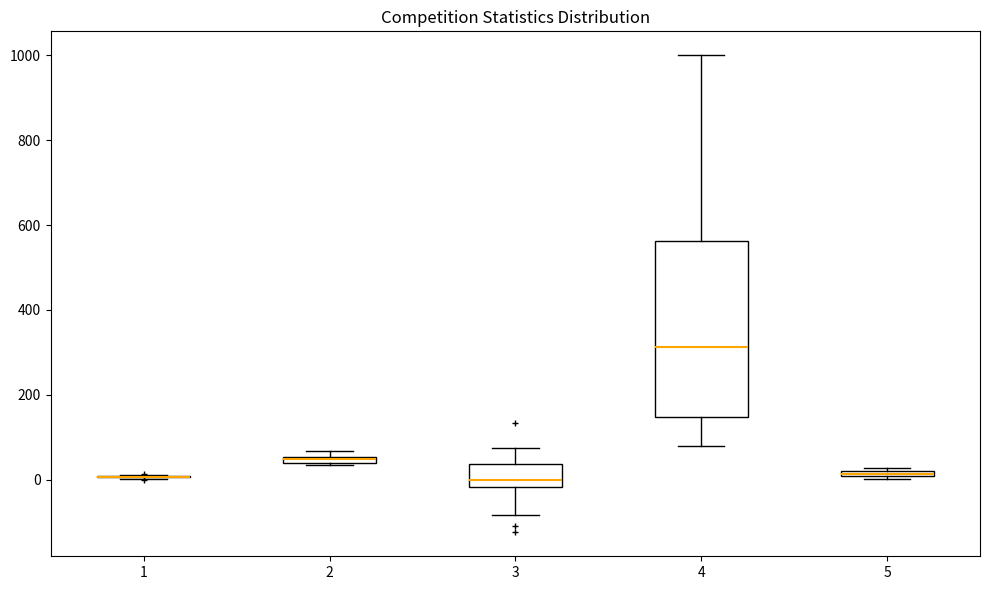

Which box is the tallest, from its lower edge to its upper edge?

4